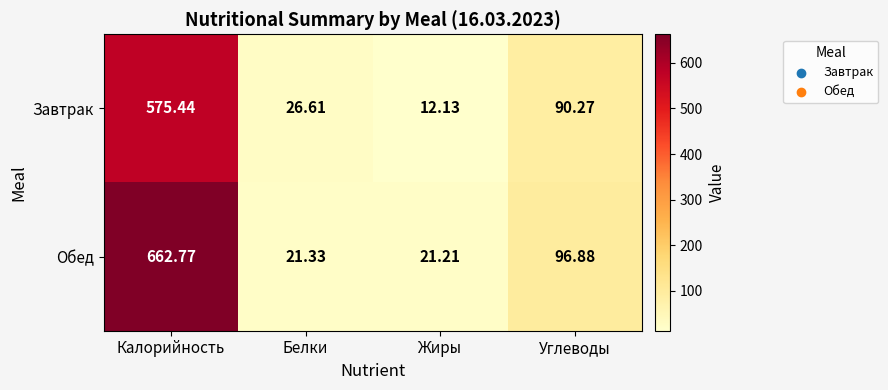

At which label is Завтрак closest to 293?

Углеводы